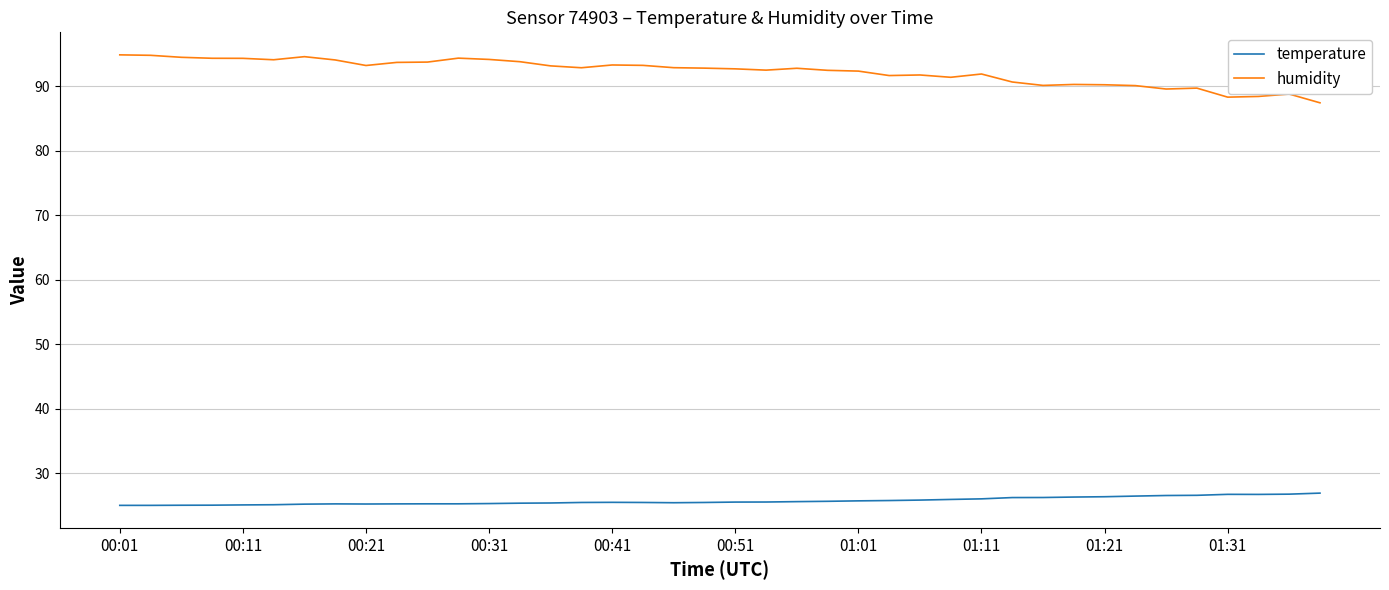

Which series has the largest total across all categories?

humidity